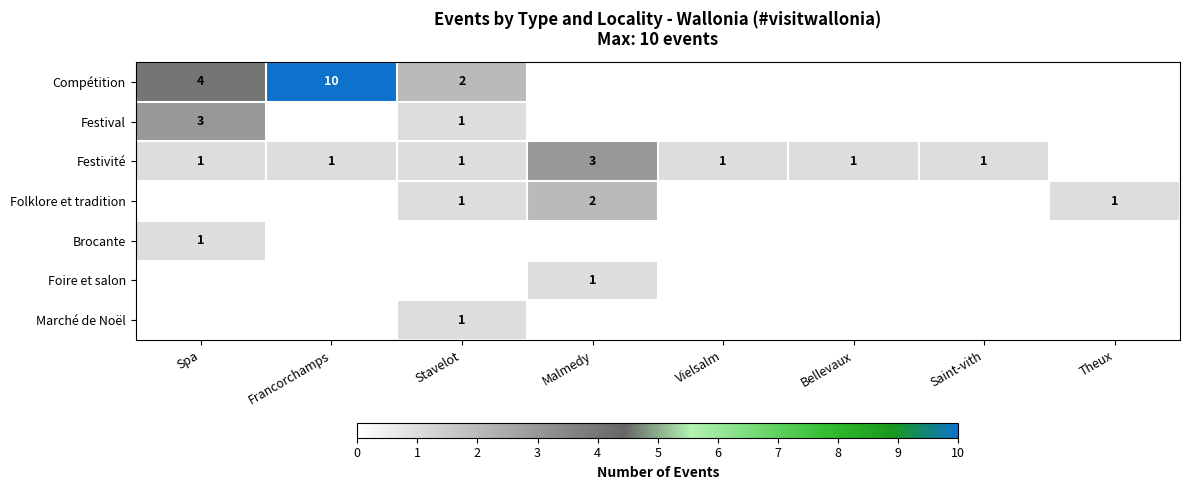

The value of Festivité at Saint-vith is 1. True or false?

True